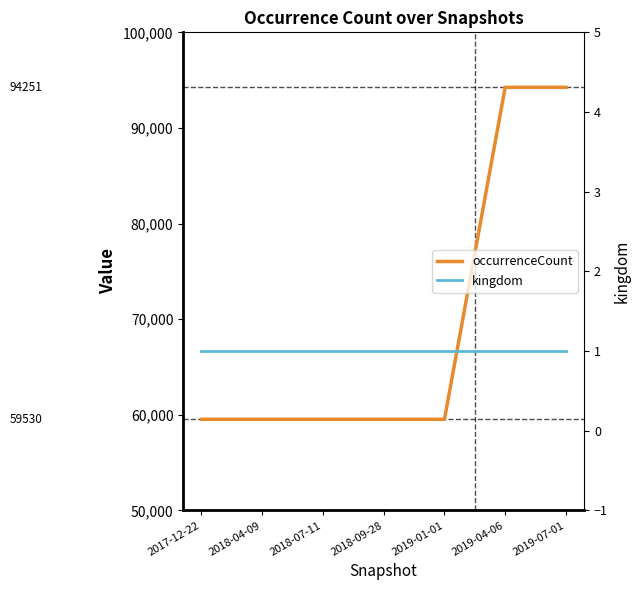

At which label is kingdom closest to 1?

2017-12-22